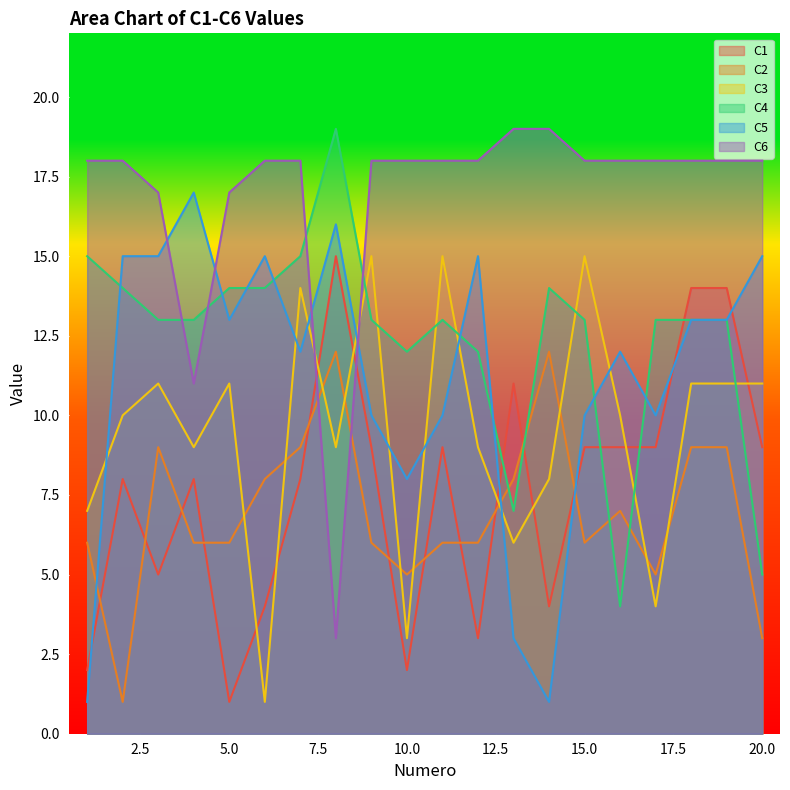

What is the total value across all series at 18?

78